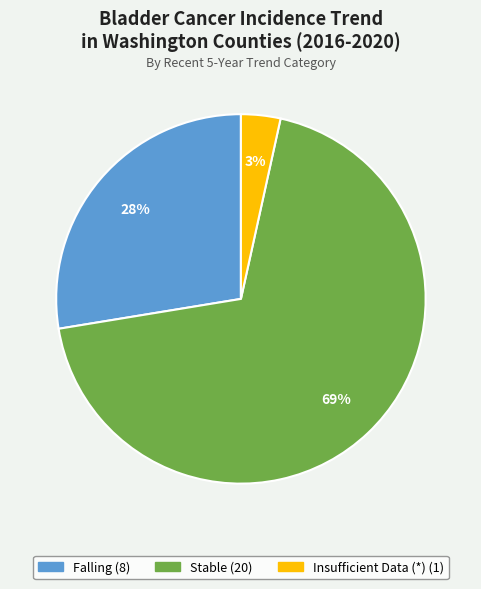

Does any single category account for the majority?

Yes